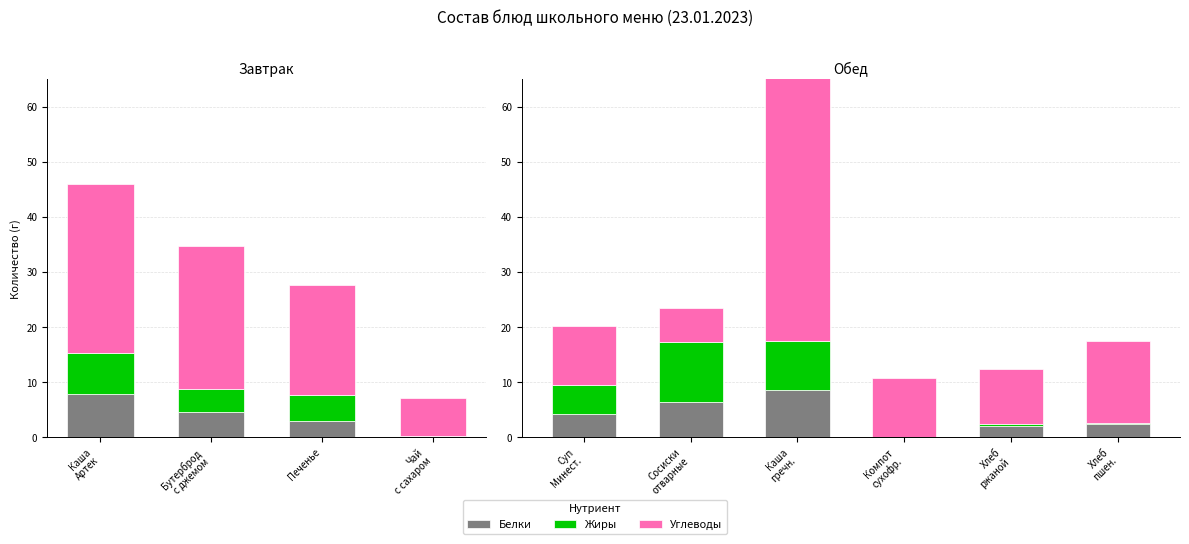

Which series has the largest total across all categories?

Углеводы